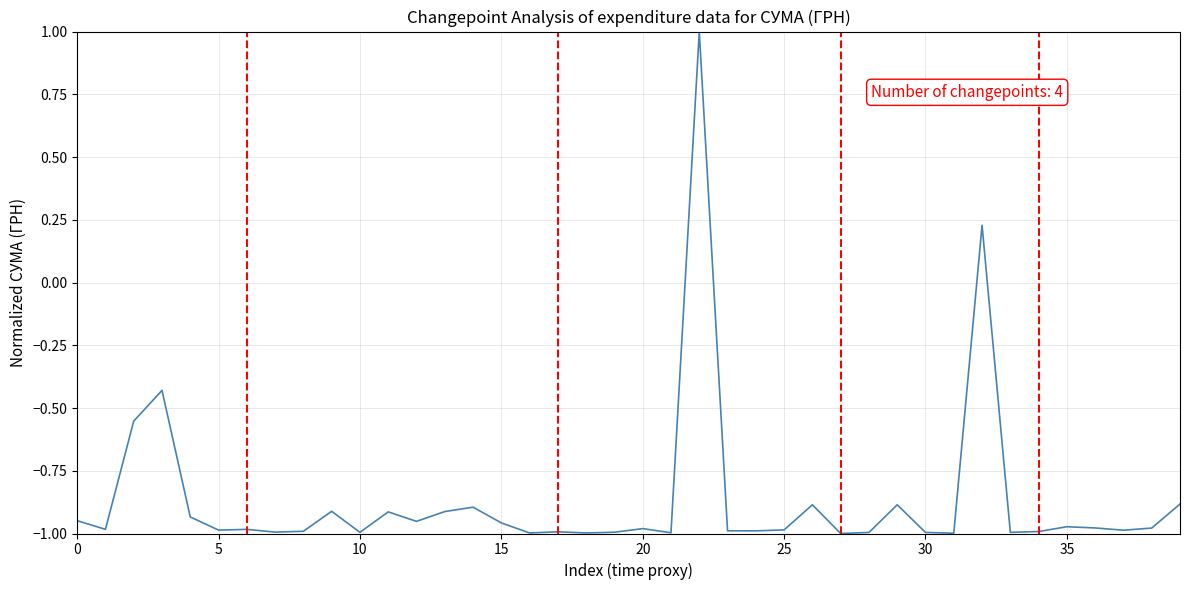

Count the number of data series in this chart.

1